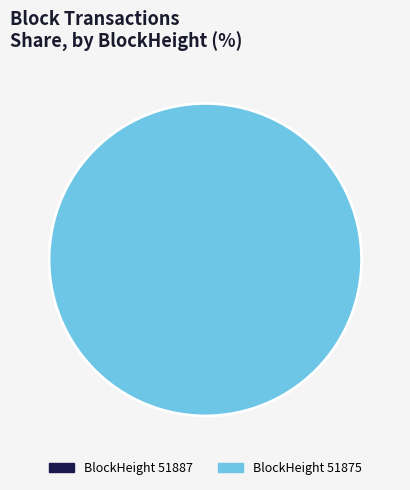

The 51875 slice represents 100% of the pie. True or false?

True